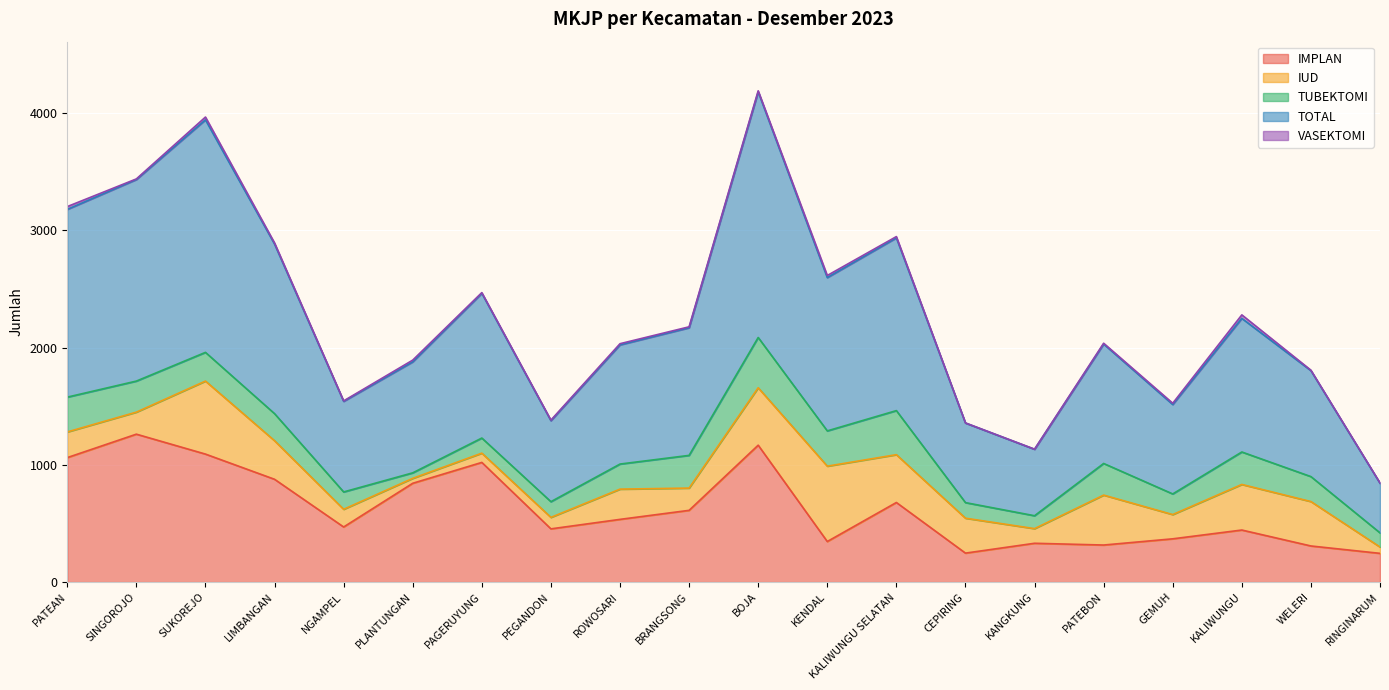

How many interior local peaks does the IUD series have?

5